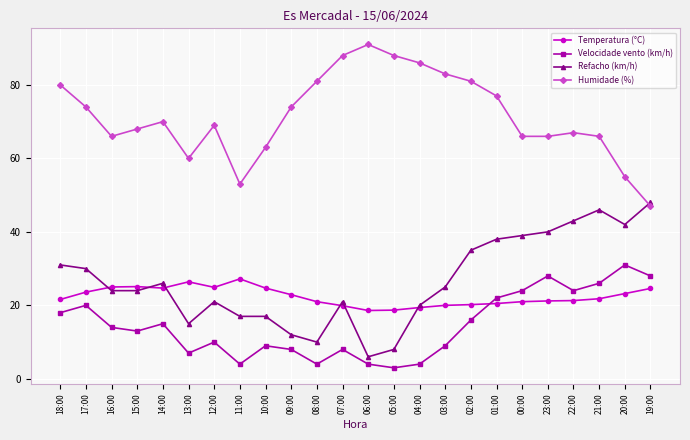

Rank the series at 12:00 from lowest to highest value.

Velocidade vento (km/h), Refacho (km/h), Temperatura (°C), Humidade (%)